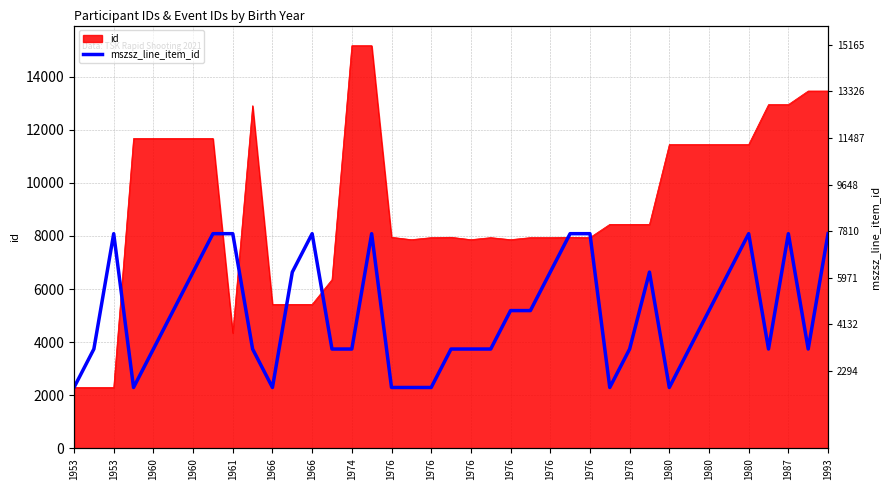

Where is the first local minimum?

1960